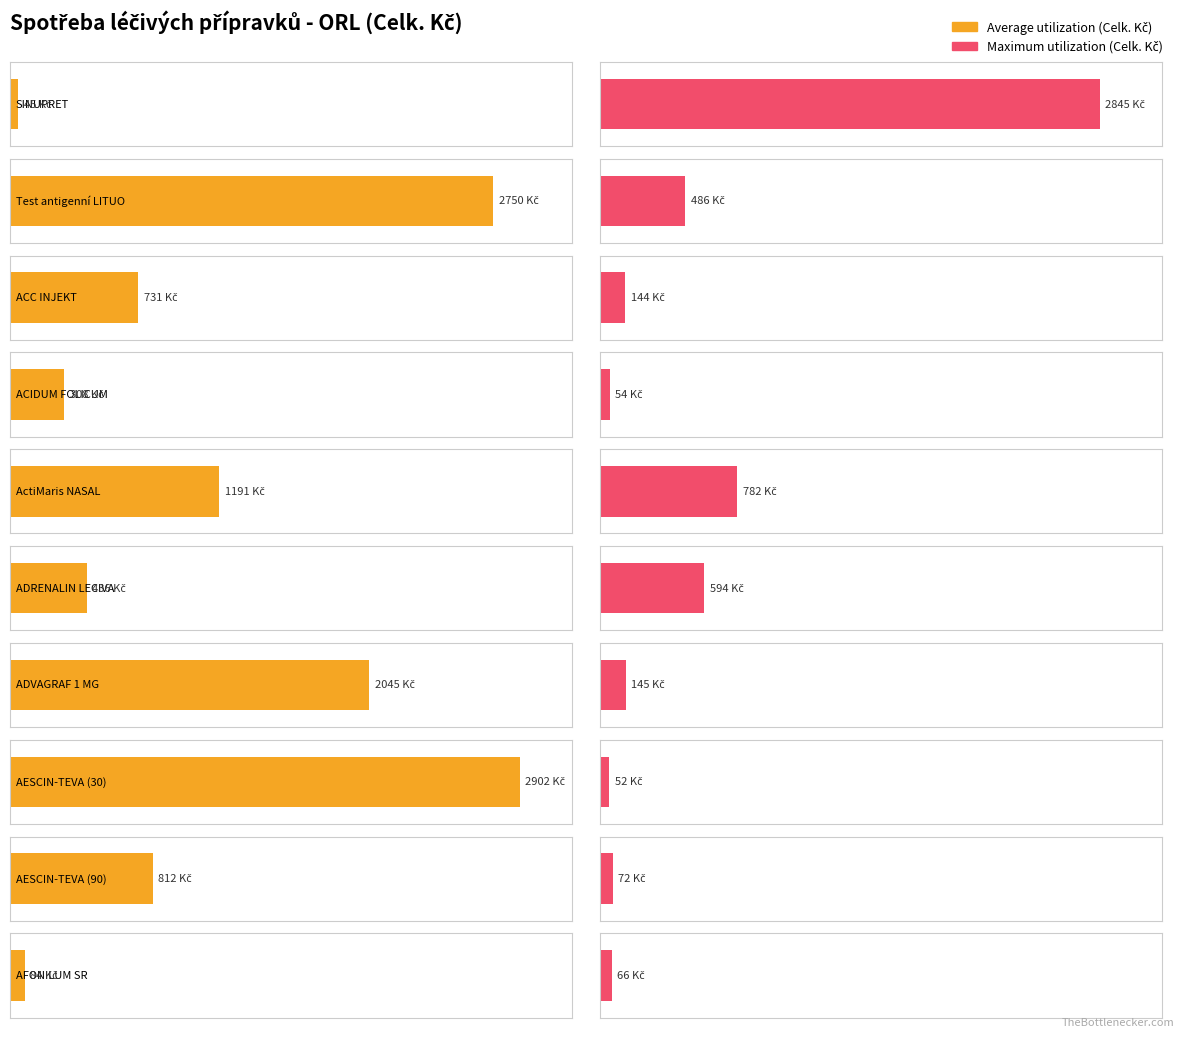

What is the total value across all series at AESCIN-TEVA (30)?

2953.6